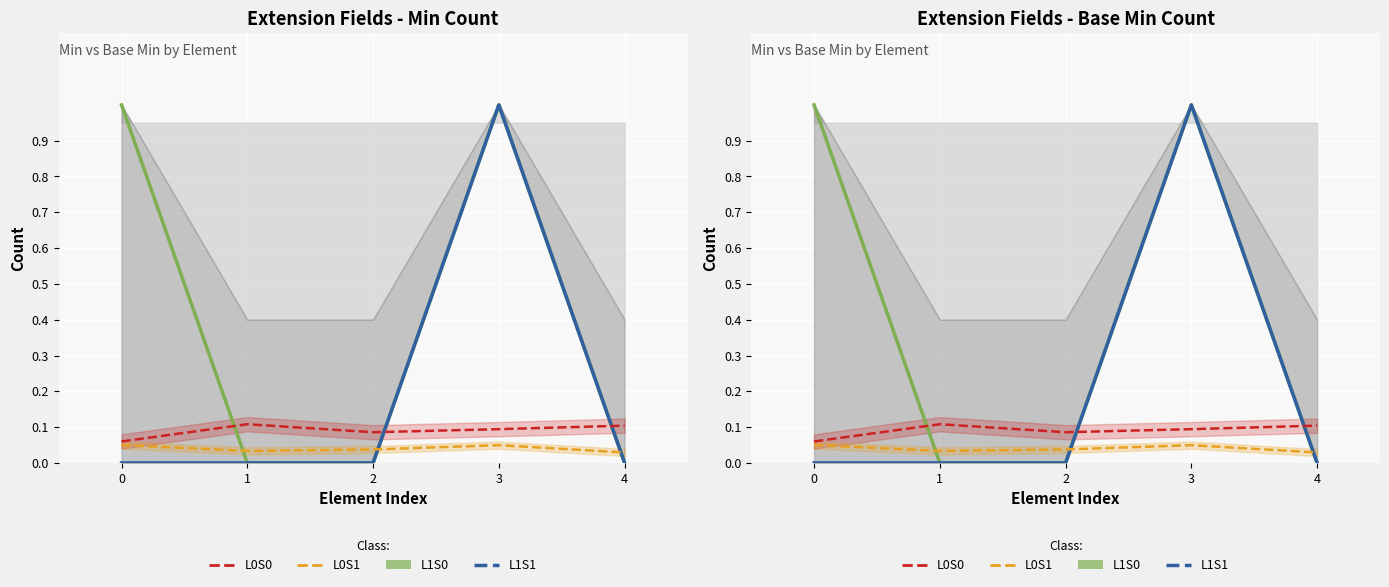

True or false: L0S1 has more than 0 interior local peaks.

True